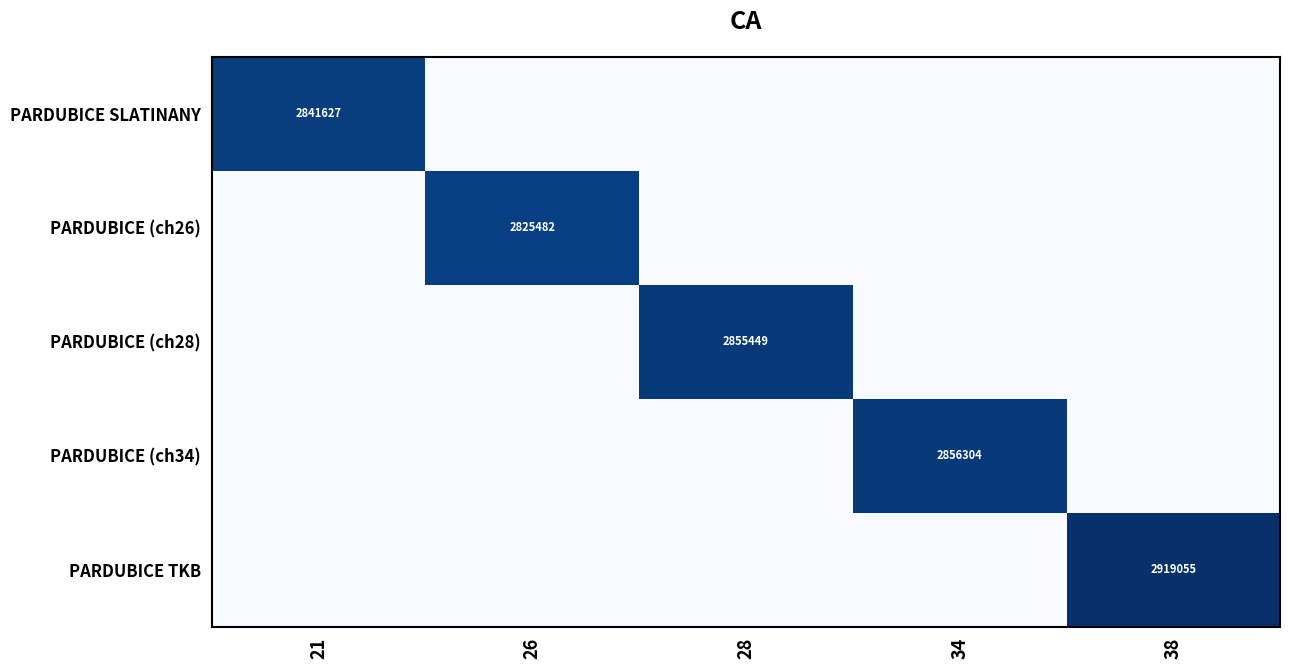

True or false: PARDUBICE TKB has a value of 3932588 at 38.

False